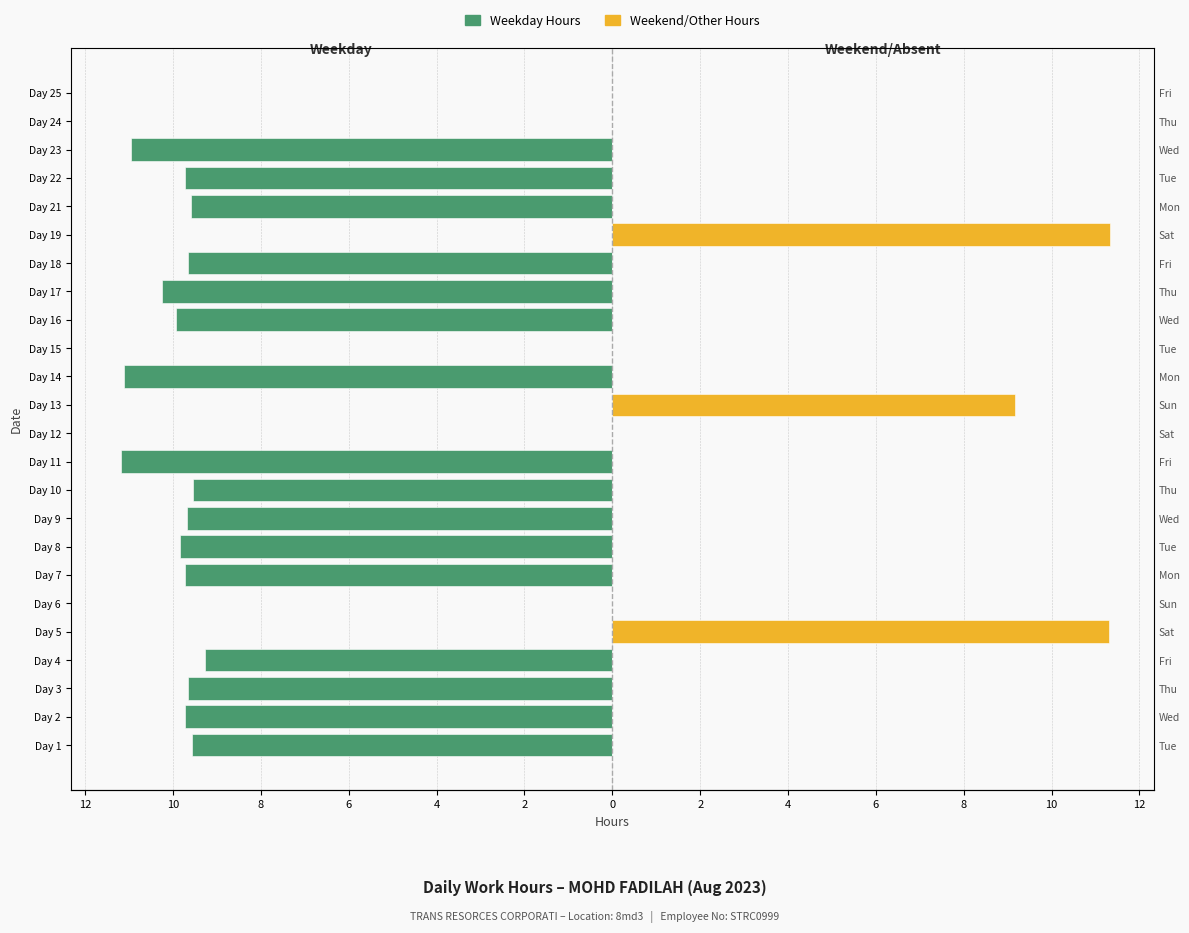

Is the value of Weekday Hours at Day 14 greater than the value of Weekend/Other Hours at Day 24?

No